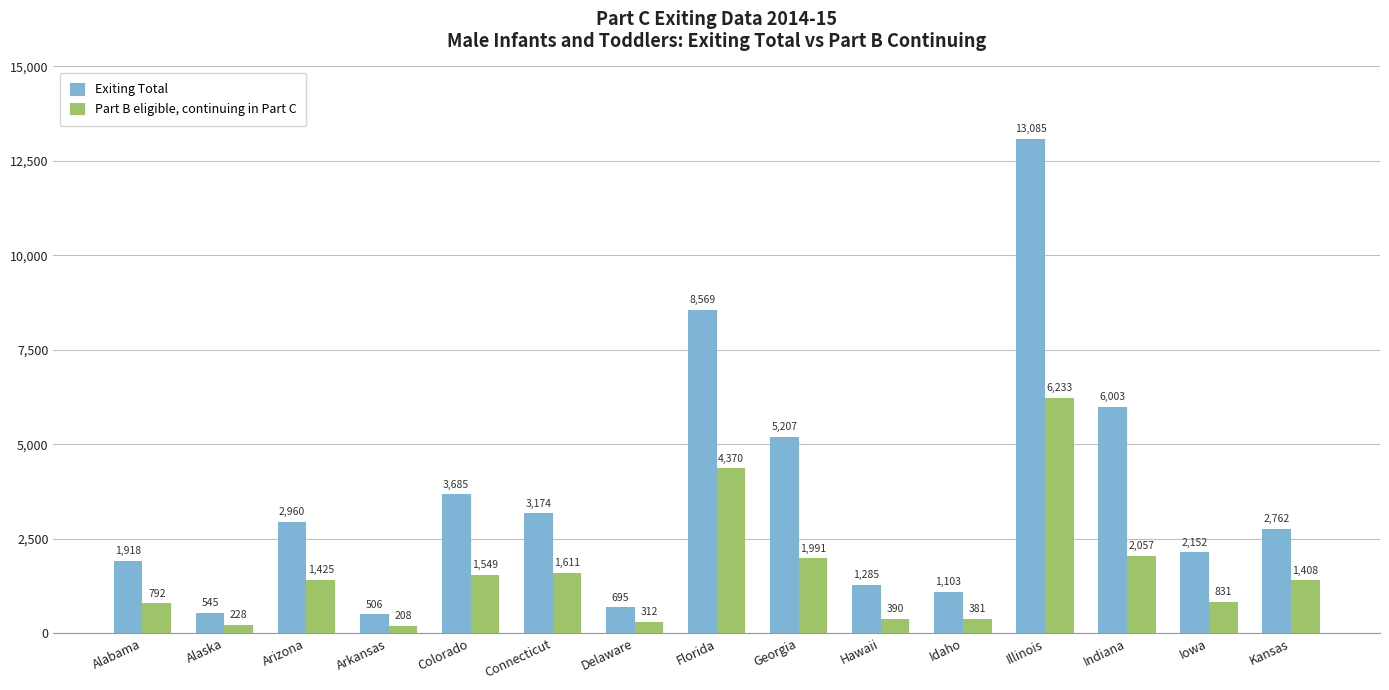

Which category has the lowest value across all series?

Arkansas